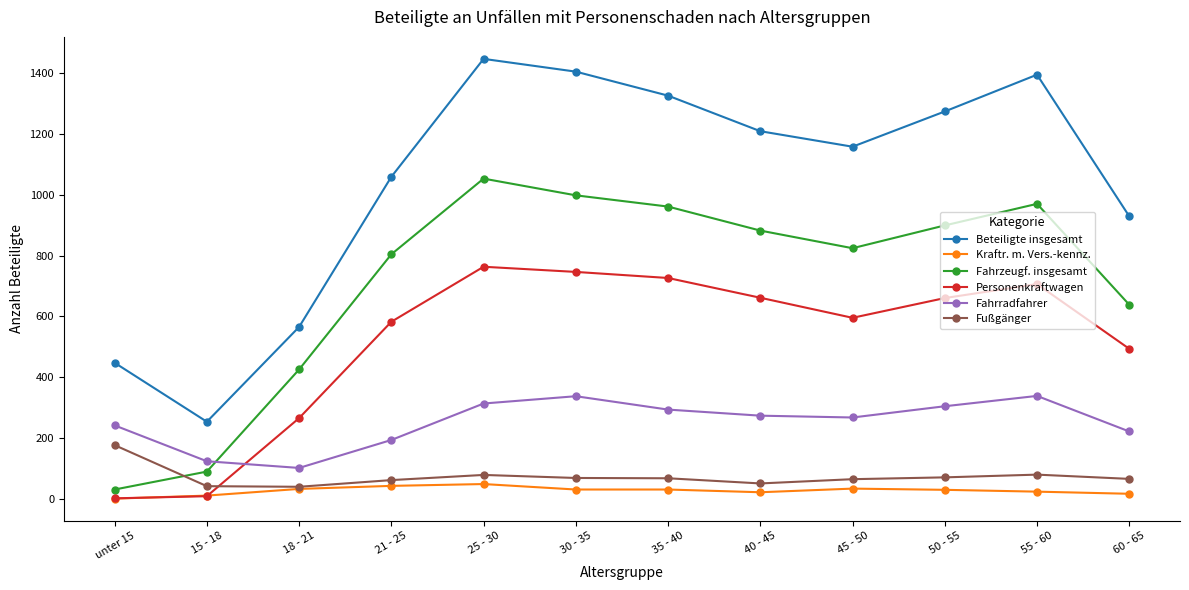

Does the chart have visible grid lines?

No